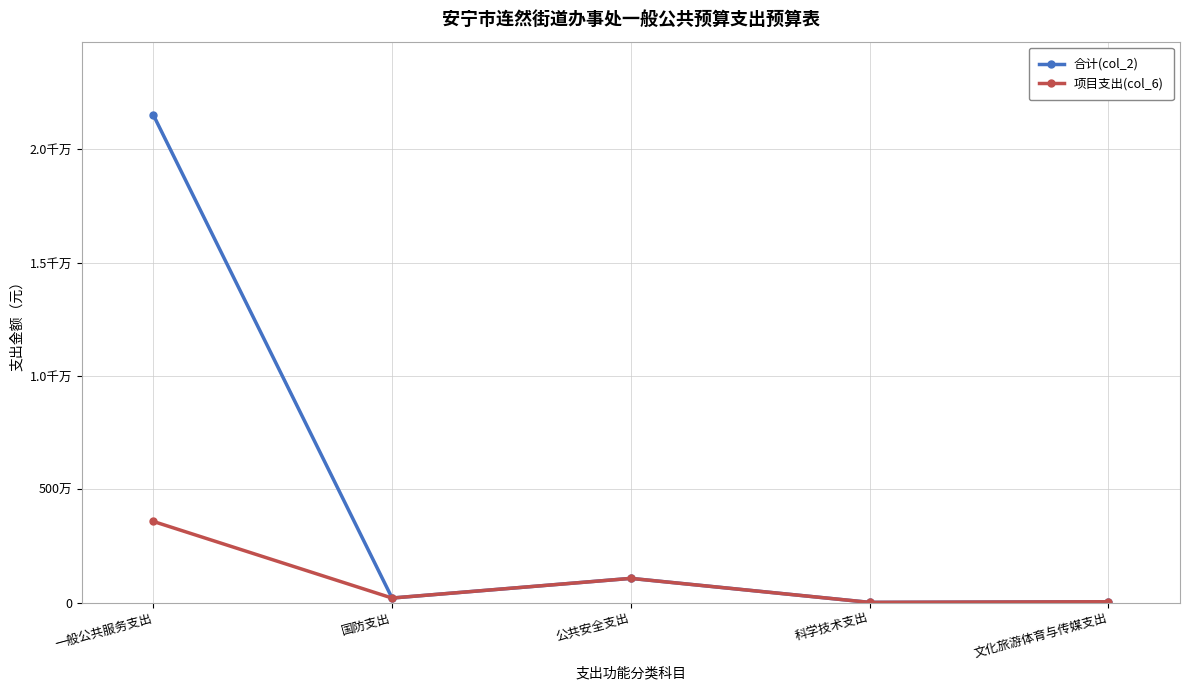

Rank the series by their average value, from lowest to highest.

项目支出(col_6), 合计(col_2)